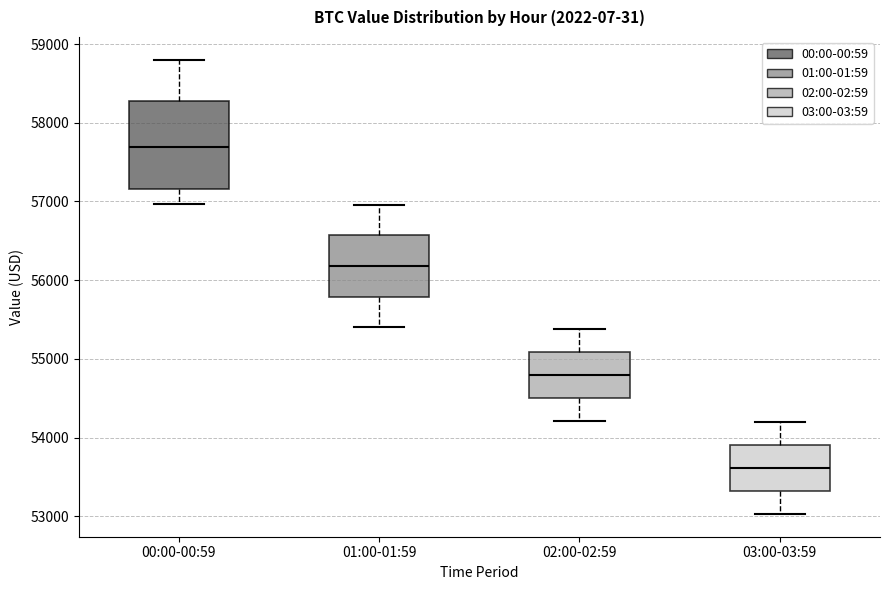

Reading left to right, read every box against the y-axis: the position of its median line, the range the box covers, and the ends of its whiskers. The values are not printed on the chart, so give them approximately, as read against the axis.

00:00-00:59: median 57700, box 57200 to 58300, whiskers 57000 to 58800
01:00-01:59: median 56200, box 55800 to 56600, whiskers 55400 to 57000
02:00-02:59: median 54800, box 54500 to 55100, whiskers 54200 to 55400
03:00-03:59: median 53600, box 53300 to 53900, whiskers 53000 to 54200